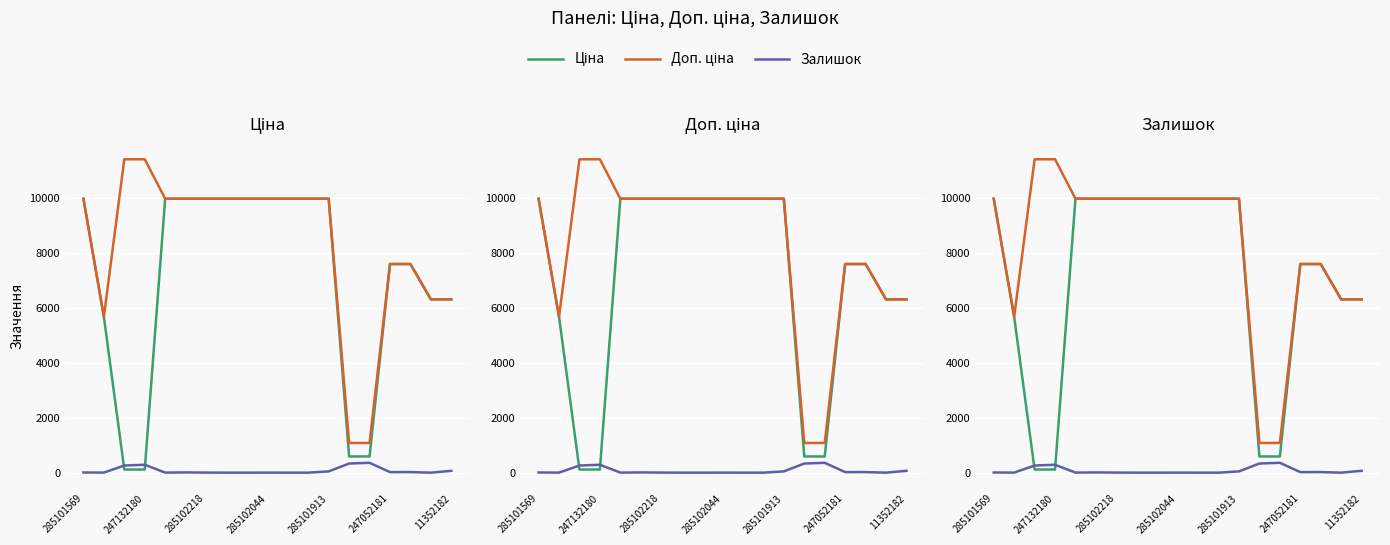

At which label is Ціна closest to 5044?

247132180